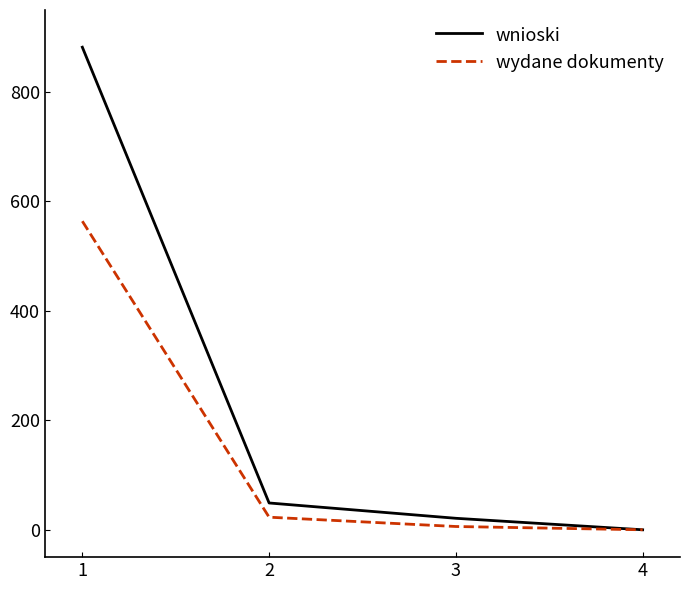

Rank the series by their average value, from lowest to highest.

wydane dokumenty, wnioski